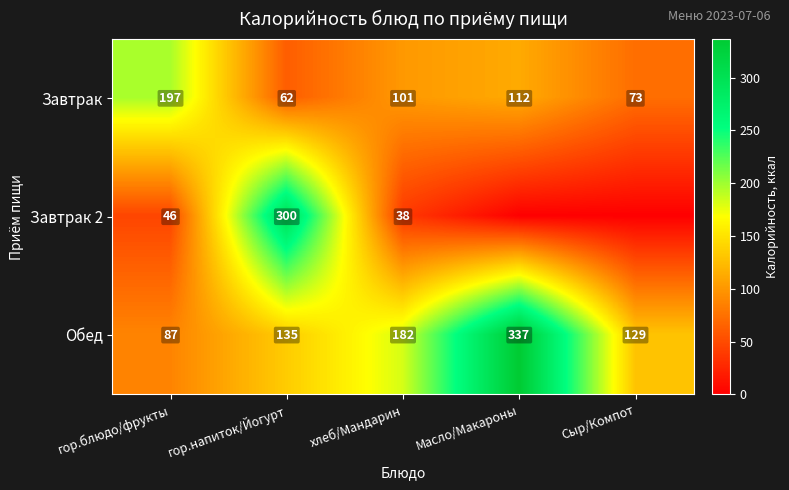

Which category has the lowest value in the Завтрак series?

гор.напиток/Йогурт